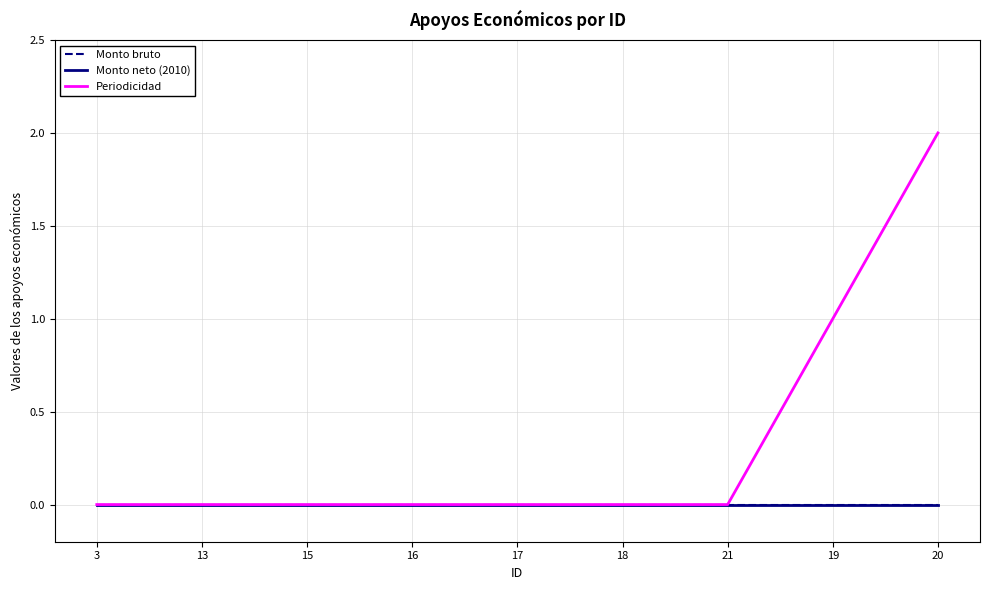

True or false: Monto neto (2010) and Monto bruto cross at least once.

False